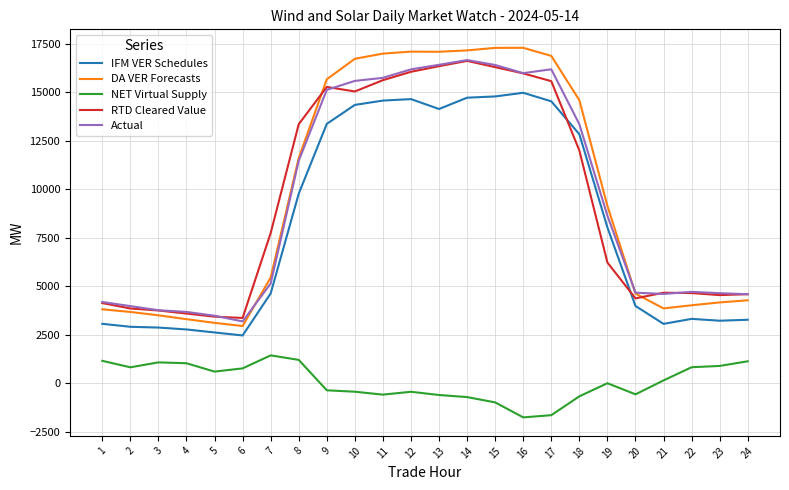

Which series has the largest range (max minus min)?

DA VER Forecasts